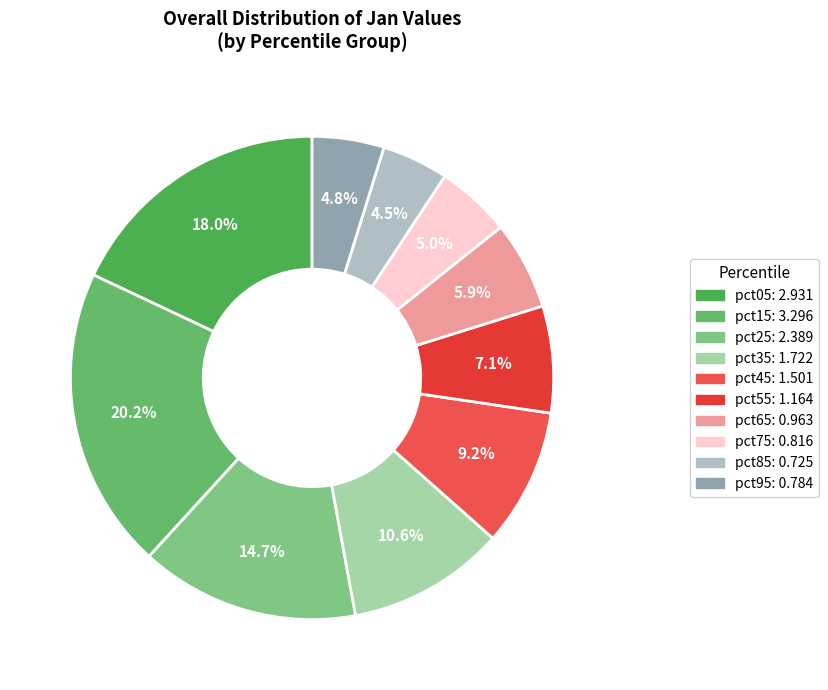

How many slices are in this pie chart?

10